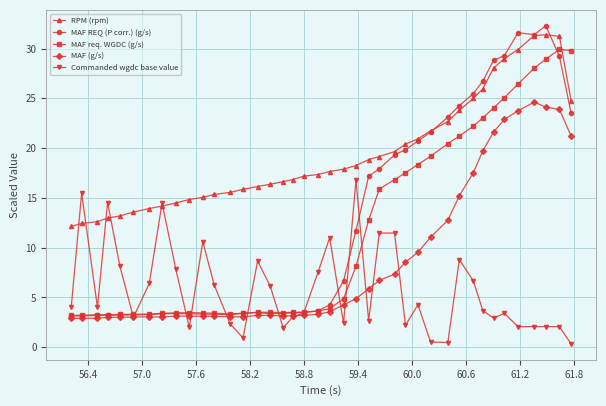

What is the difference between the maximum and minimum values in the MAF req. WGDC (g/s) series?

26.7